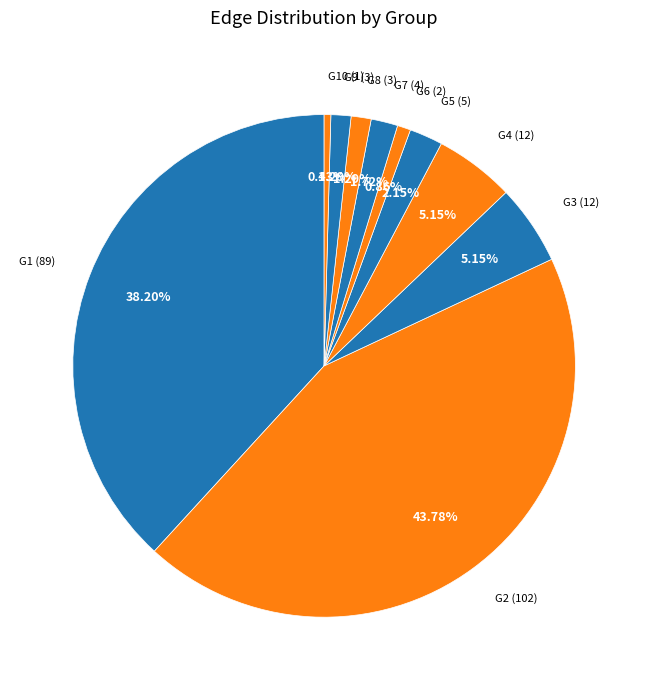

How many segments does this pie chart have?

10